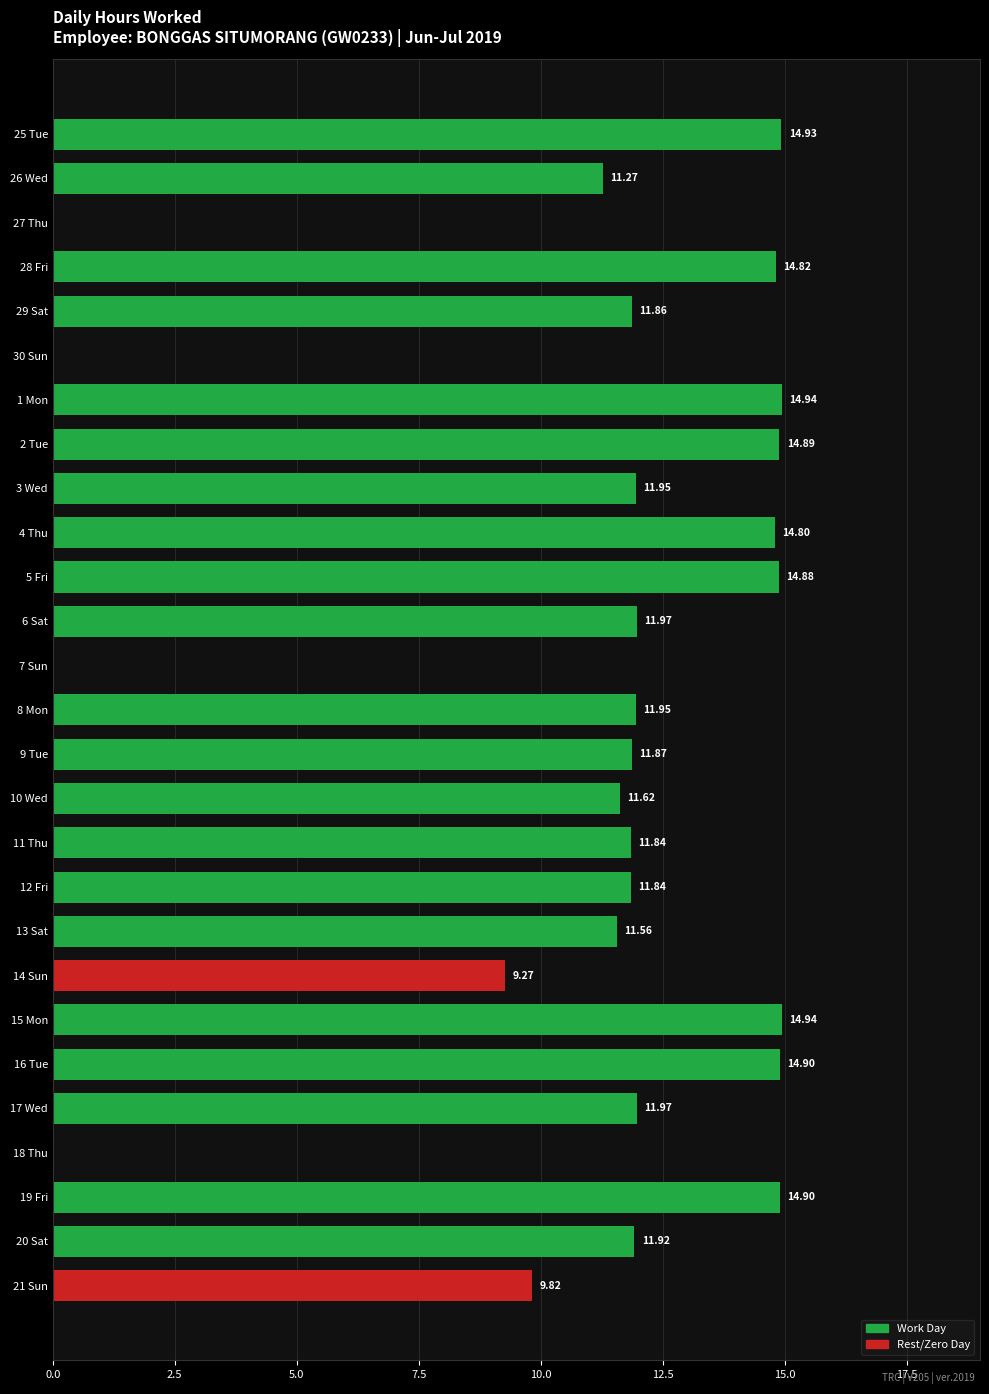

What is the sum of all values?

294.7